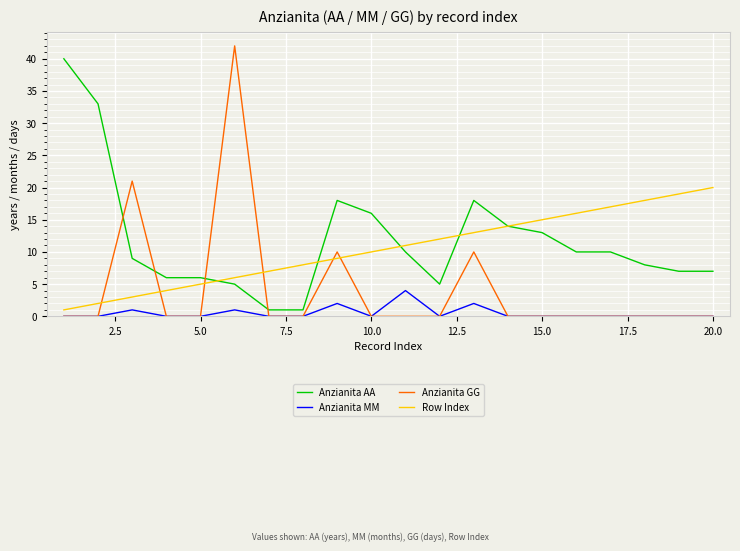

What is the maximum value for Anzianita AA?

40